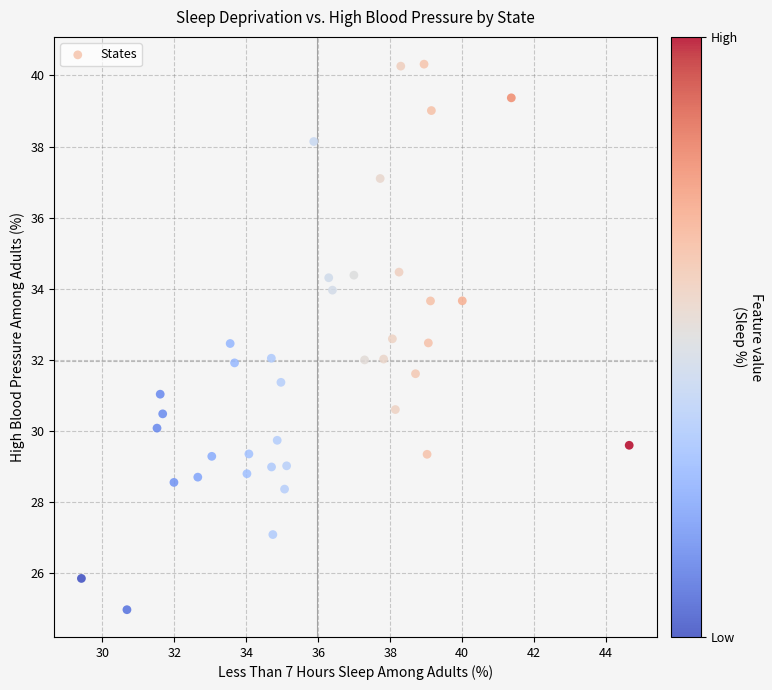

What is the range of X values (max minus min)?

15.2